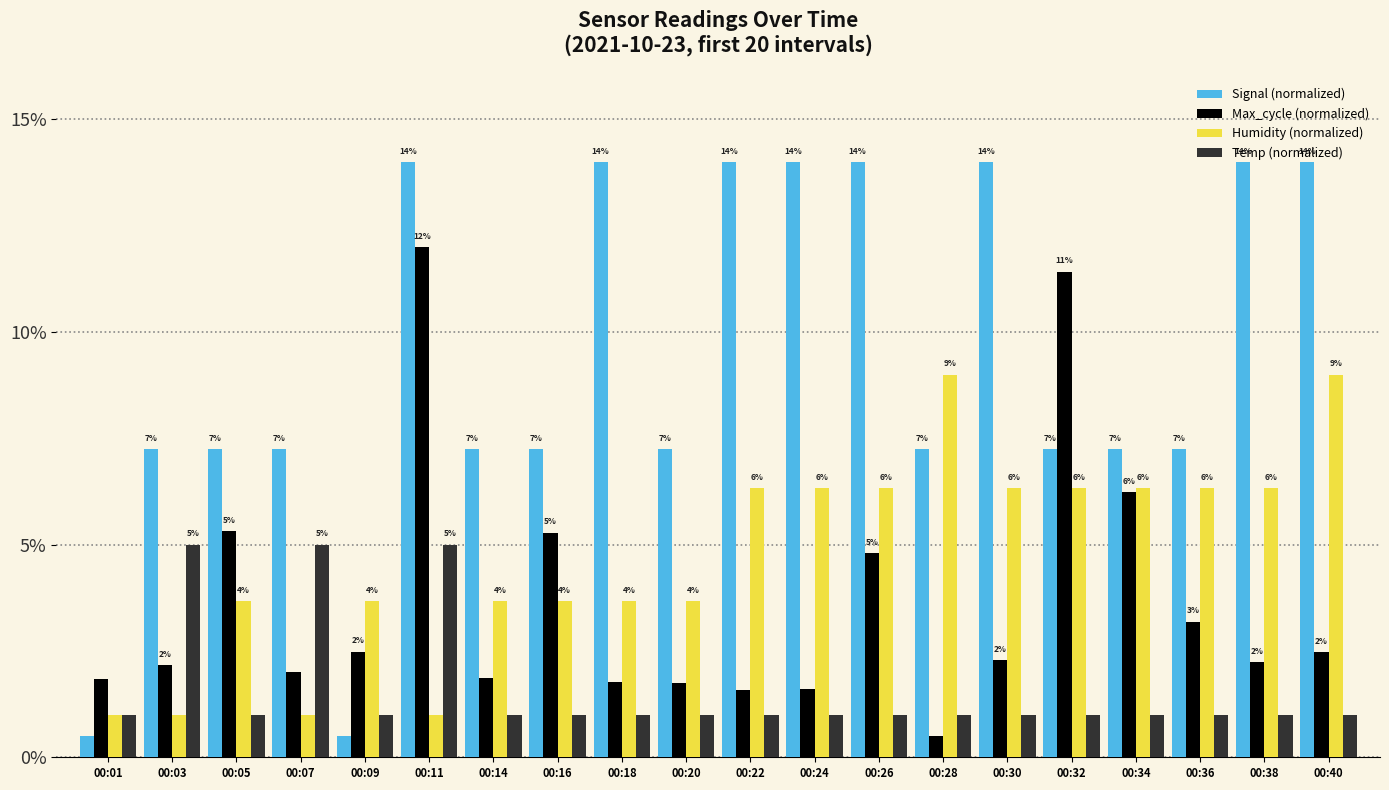

Are the bars grouped side by side (vs. stacked)?

Yes